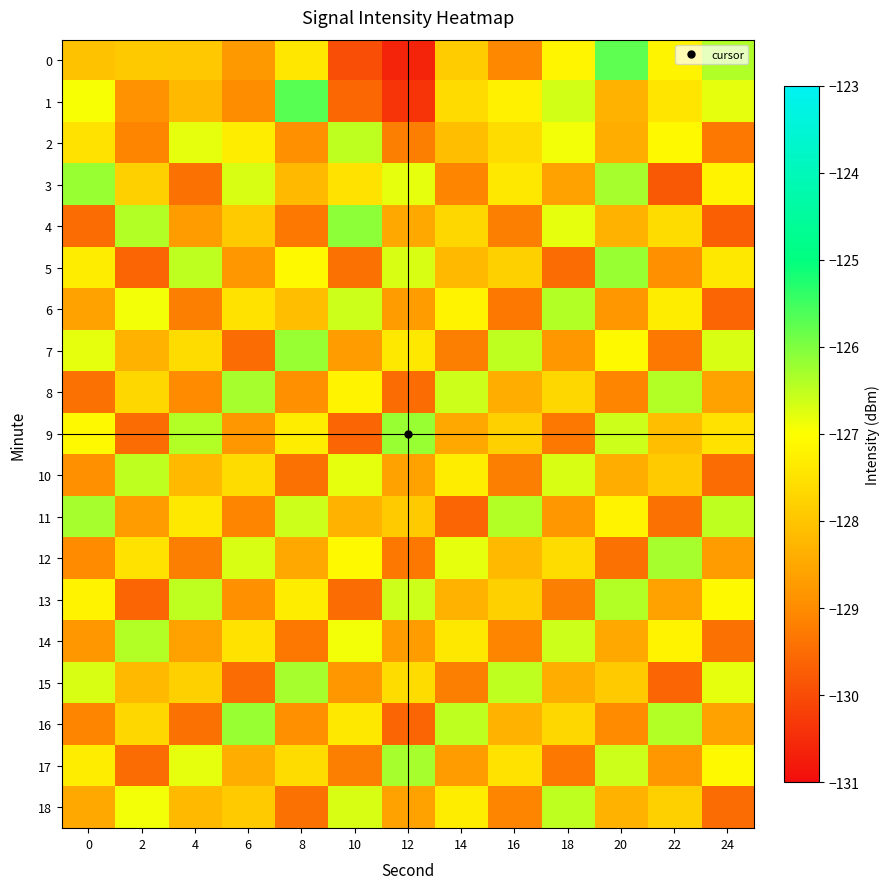

What is the greatest value displayed?

-125.7